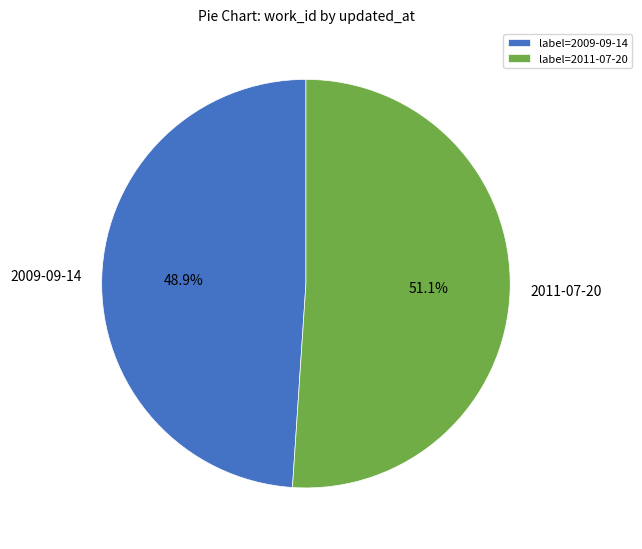

Which slice is the smallest?

2009-09-14